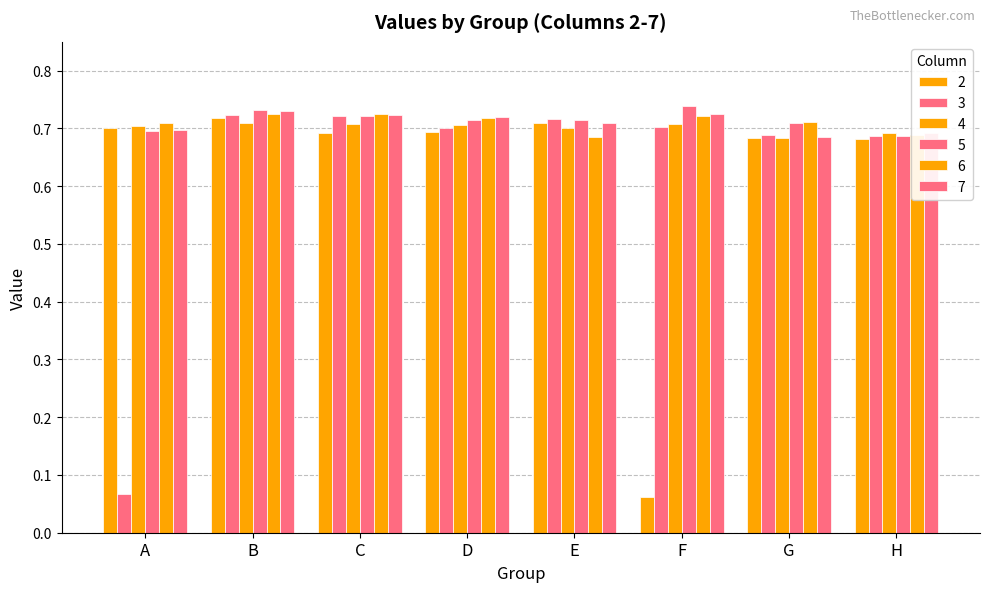

What is the difference between the 3 values at H and A?

0.6